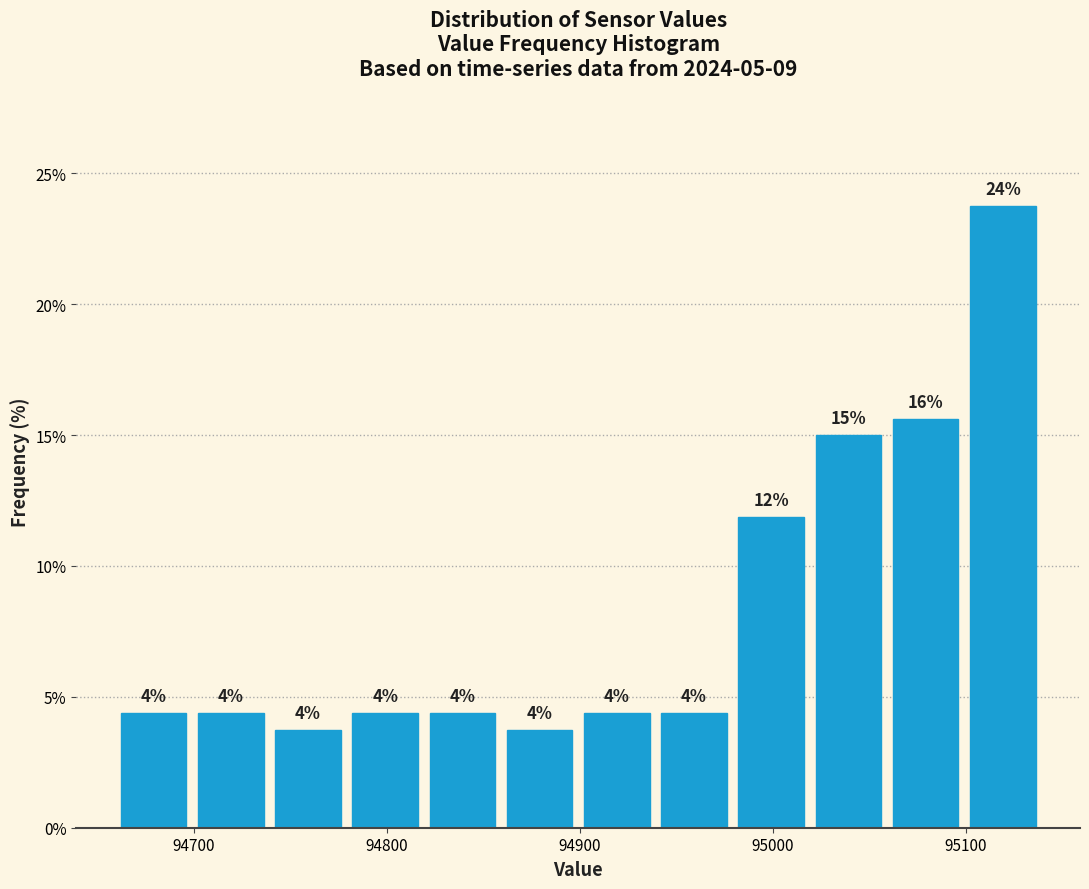

Read against the x-axis, roughly where is the centre of the tallest bar?

95120